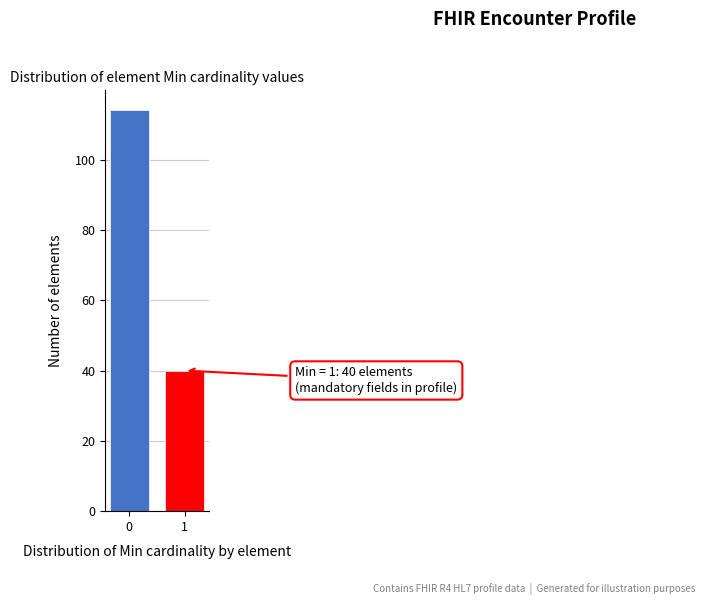

Reading left to right, what are all the values shown in this chart?

114	40